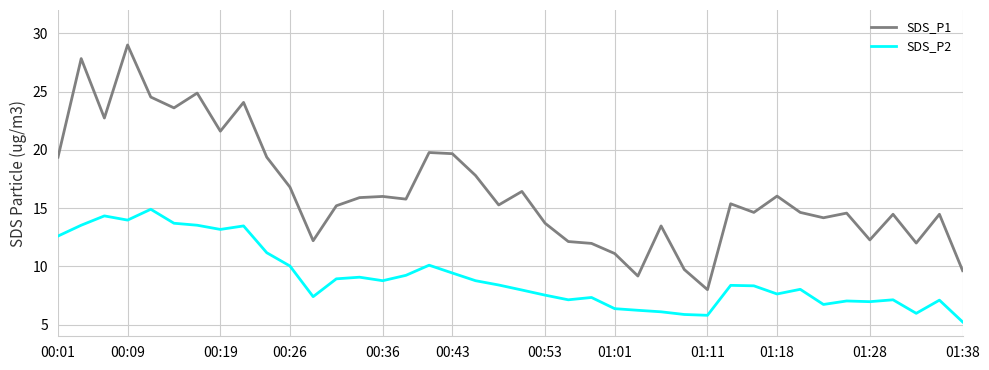

True or false: SDS_P1 and SDS_P2 intersect in this chart.

False